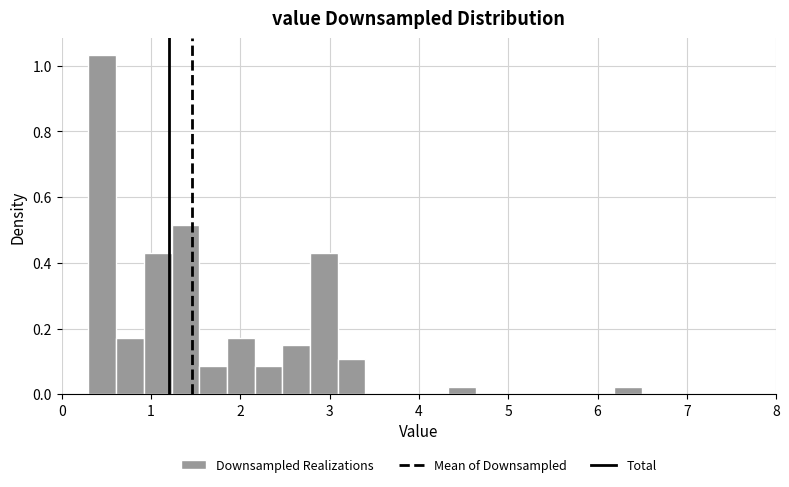

Around what value on the x-axis is the tallest bar? Give the approximate position of its centre, as read against the axis.

0.5